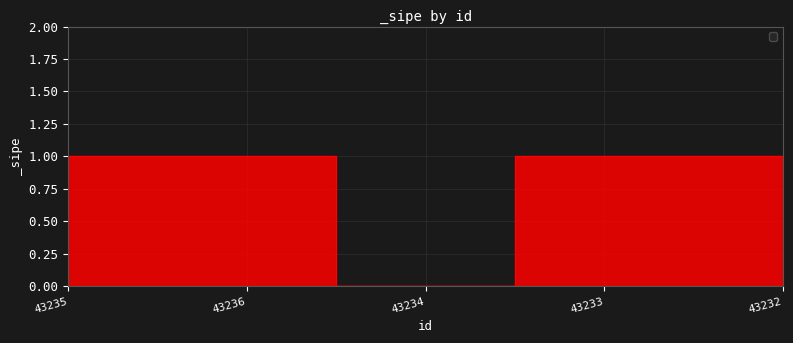

What position from the left is 43236?

2